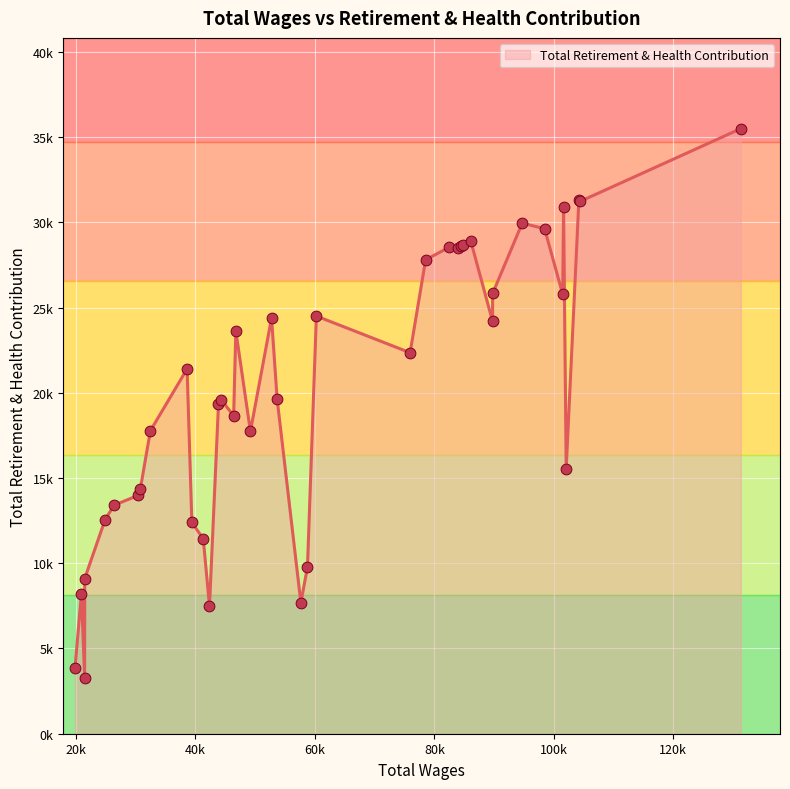

Which has a higher value, 21469 or 53696?

53696